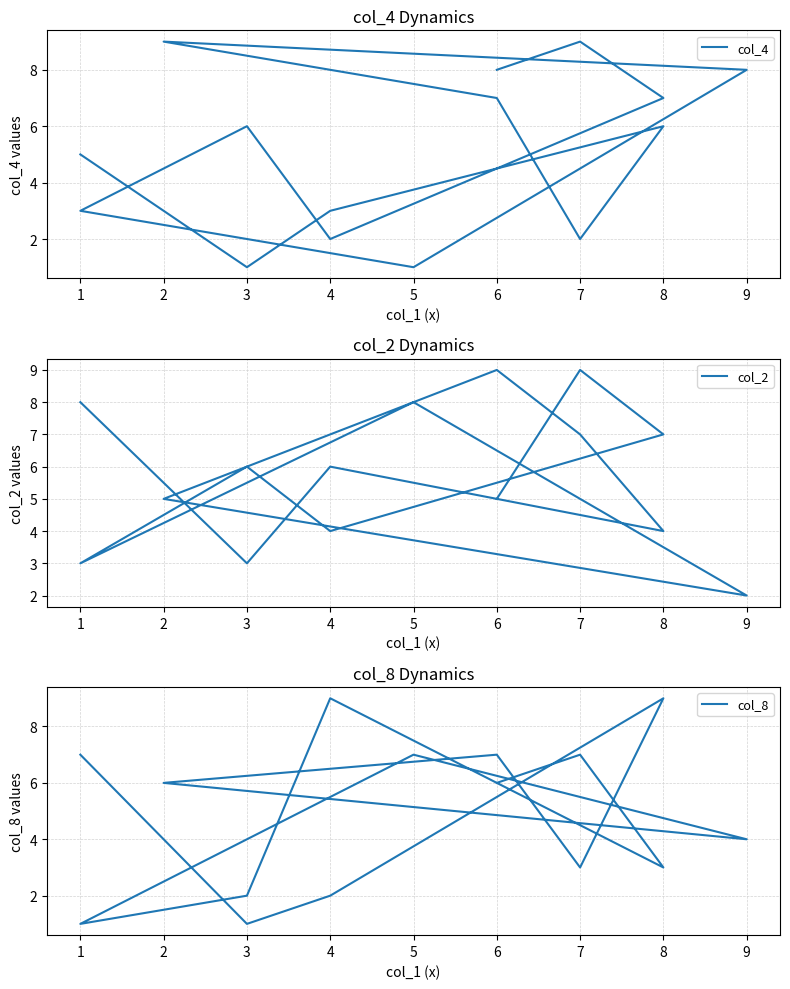

Where do col_8 and col_4 first cross each other?

8 and 4